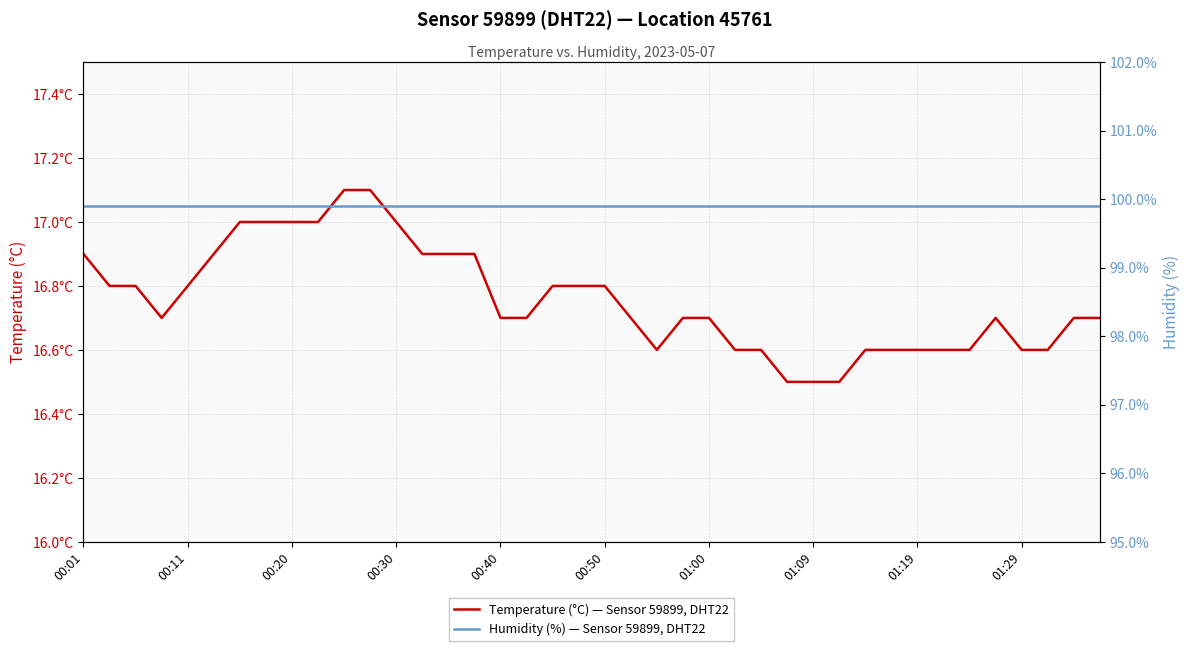

Which series has the largest range (max minus min)?

Temperature (°C) — Sensor 59899, DHT22, Location 45761